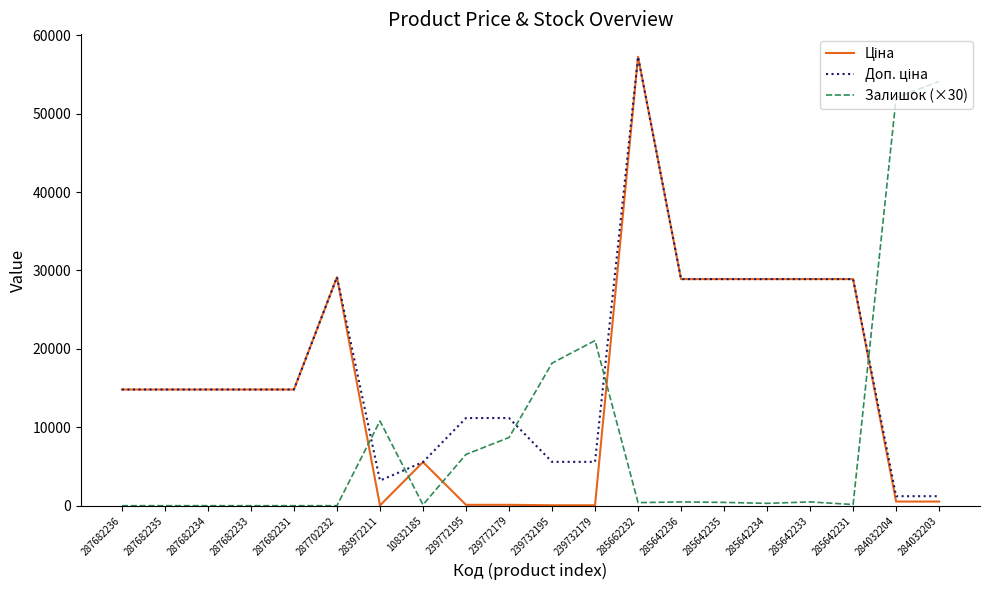

What is the greatest value displayed?

57258.0